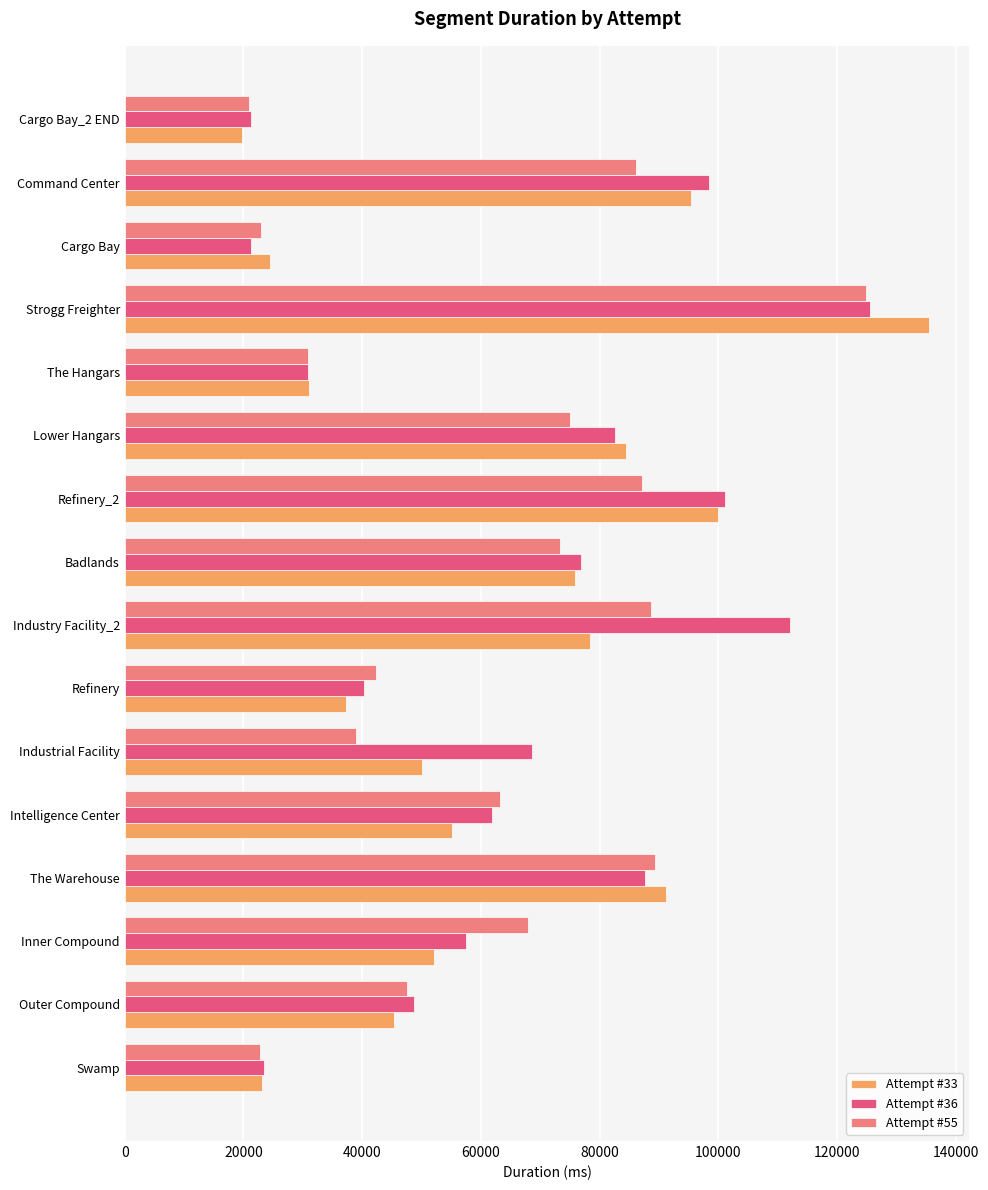

What is the sum of all Attempt #33 values?

999154